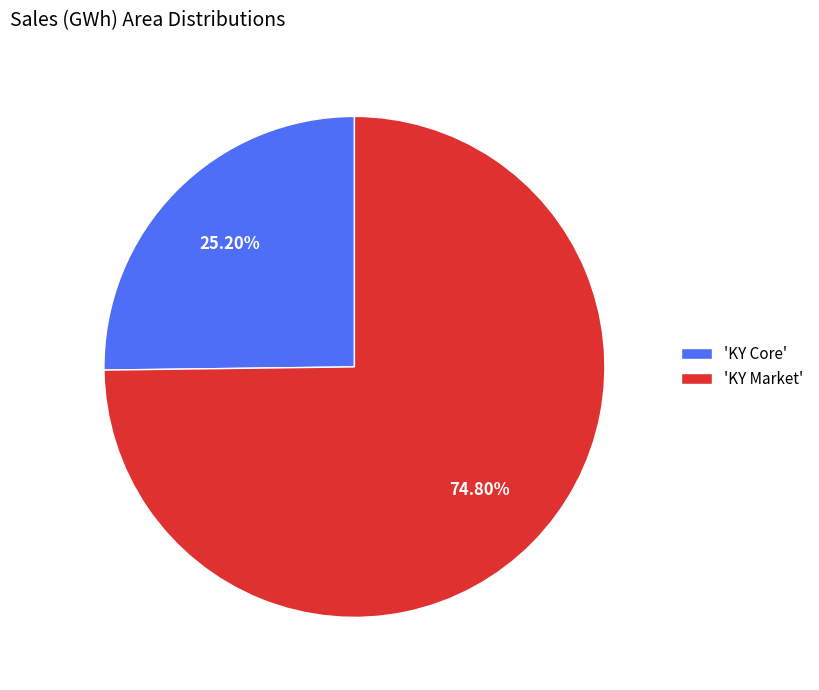

Rank the categories by value from lowest to highest.

'KY Core', 'KY Market'